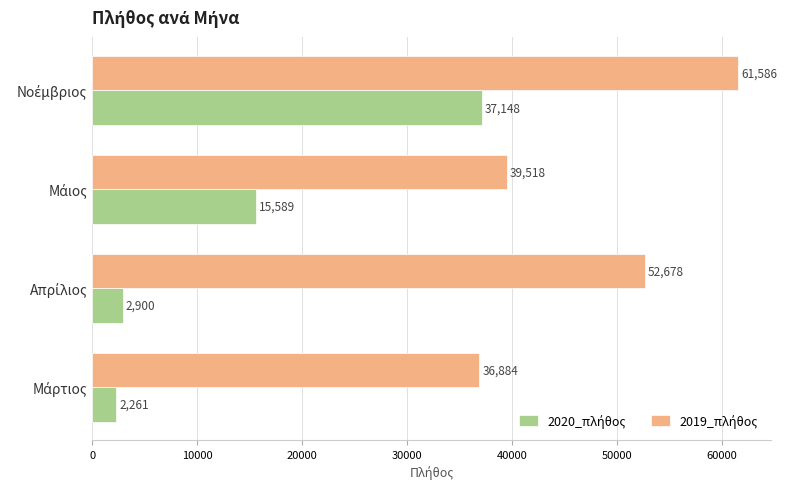

At how many categories does at least one series exceed 20336?

4